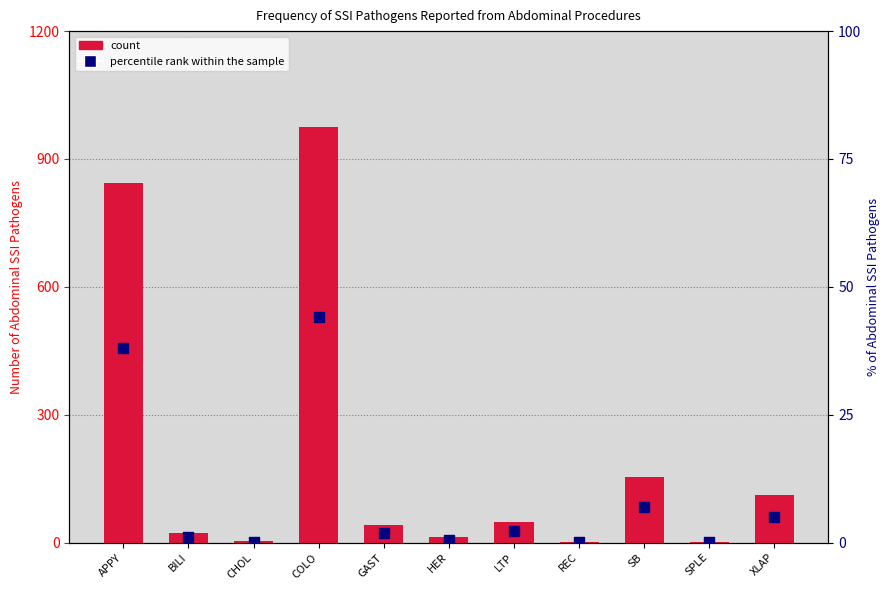

Which series has the largest Y range (max minus min)?

count